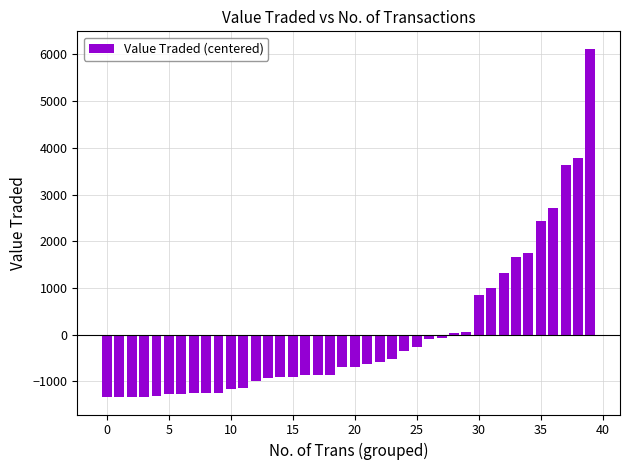

What is the maximum value shown in the chart?

6119.1